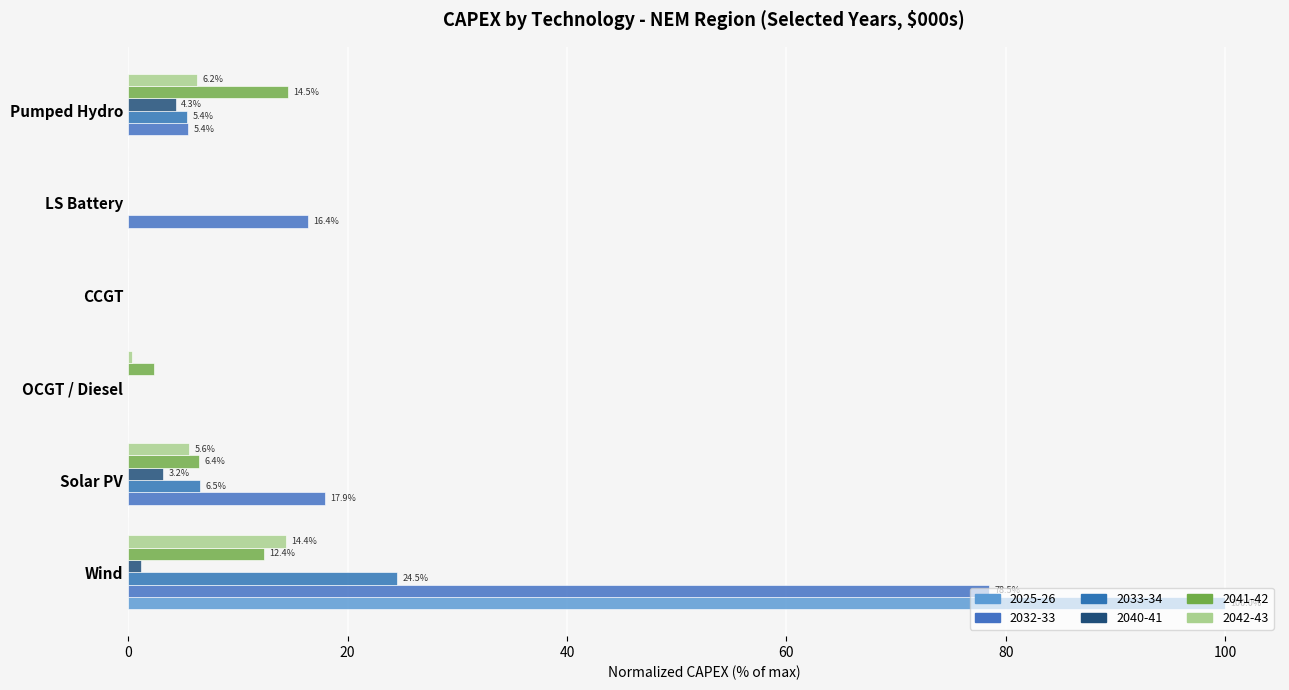

At which category is the sum across all series the highest?

Wind